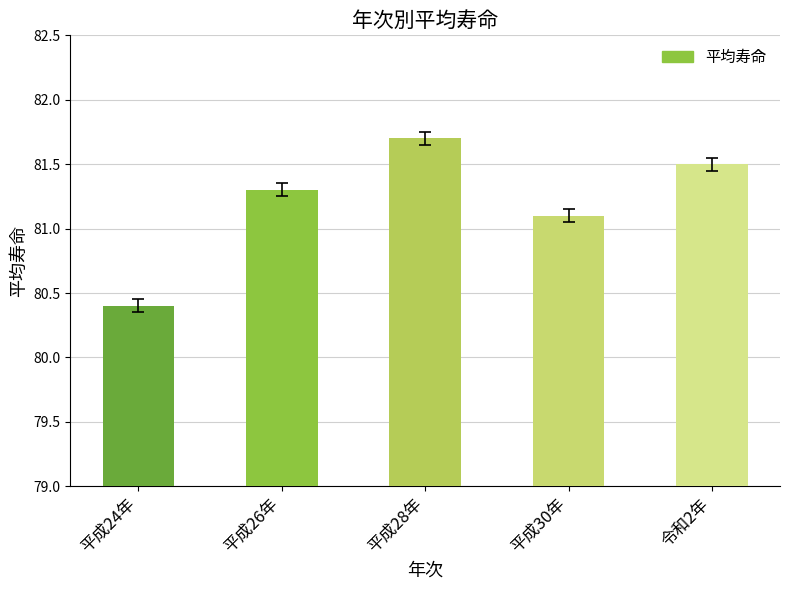

The value at 平成28年 is 81.7. True or false?

True